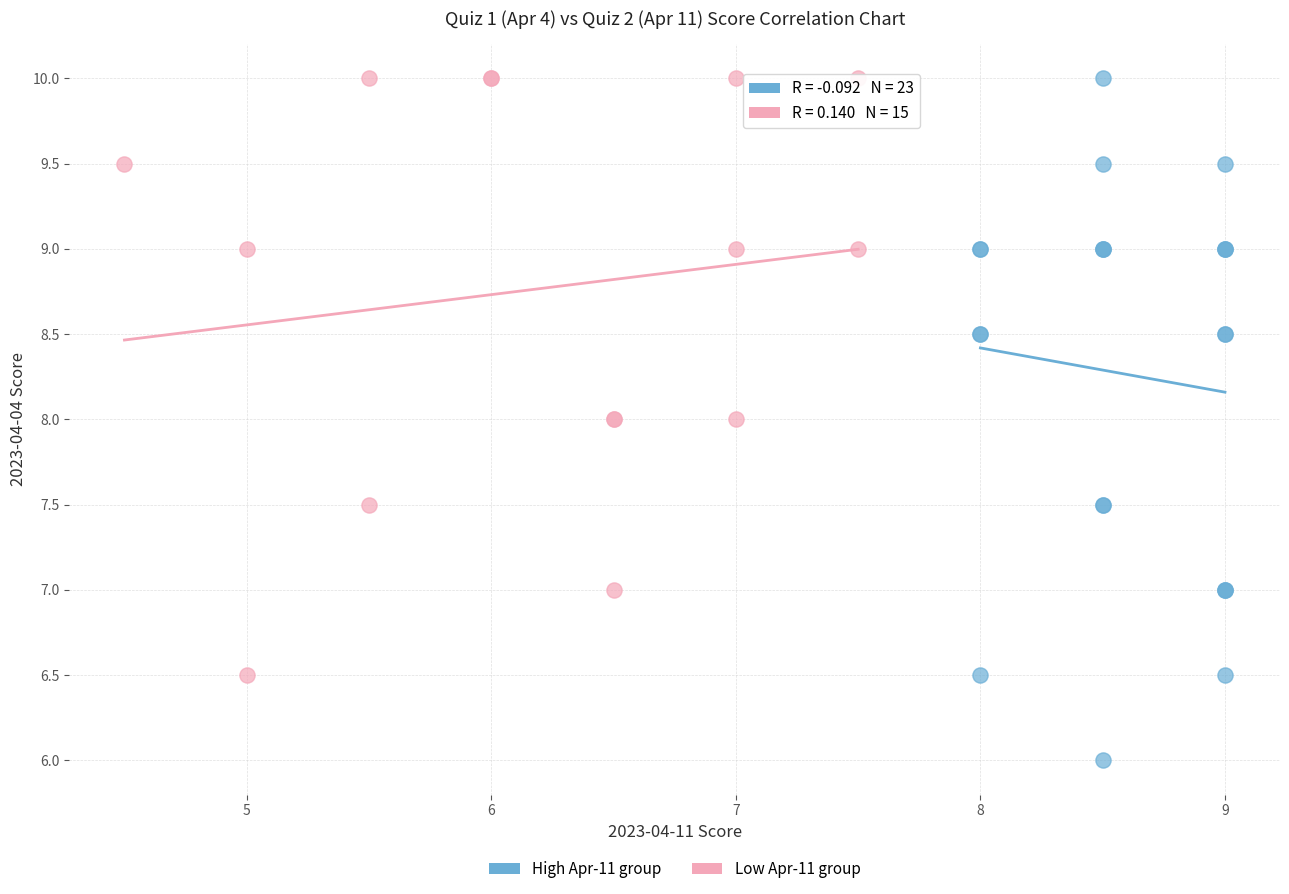

Which series has the largest Y range (max minus min)?

High Apr-11 group